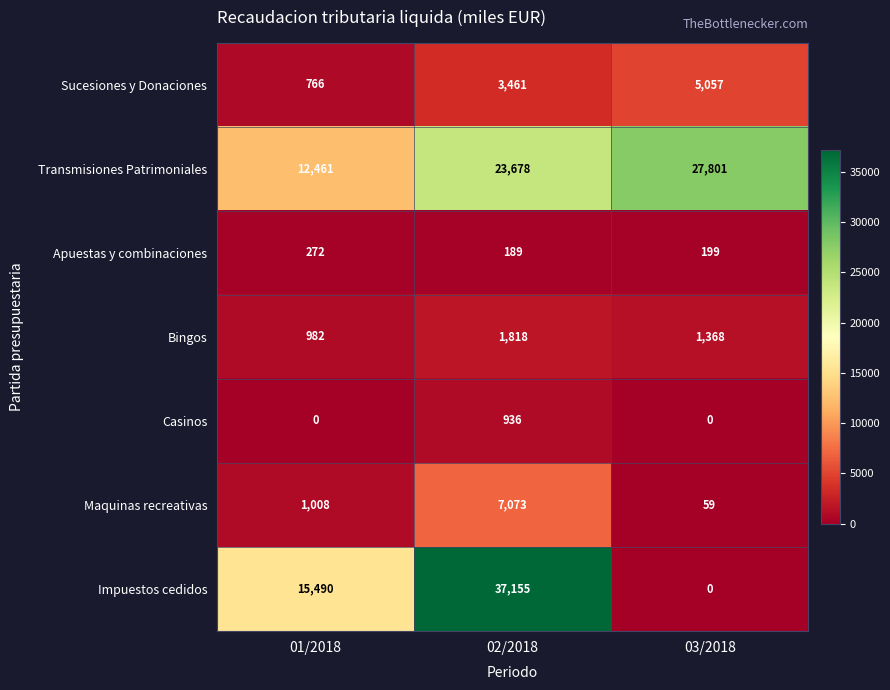

What is the difference between the second highest and minimum values in the Apuestas y combinaciones series?

10